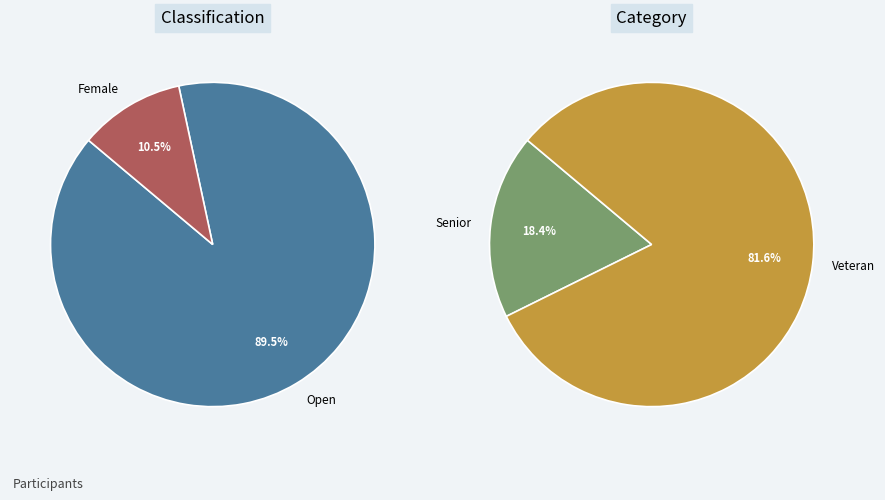

What percentage is the Female slice, to the nearest percent?

11%